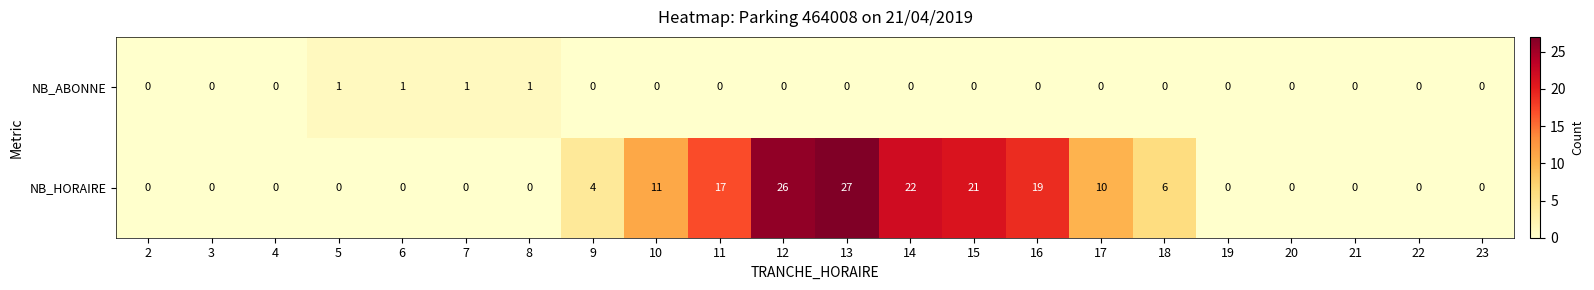

Is the value of NB_HORAIRE at 17 greater than the value of NB_ABONNE at 15?

Yes